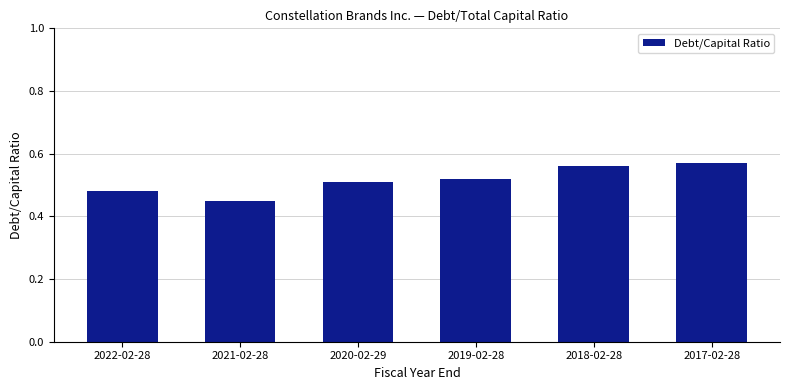

Count the values in the range 0 to 1.

6